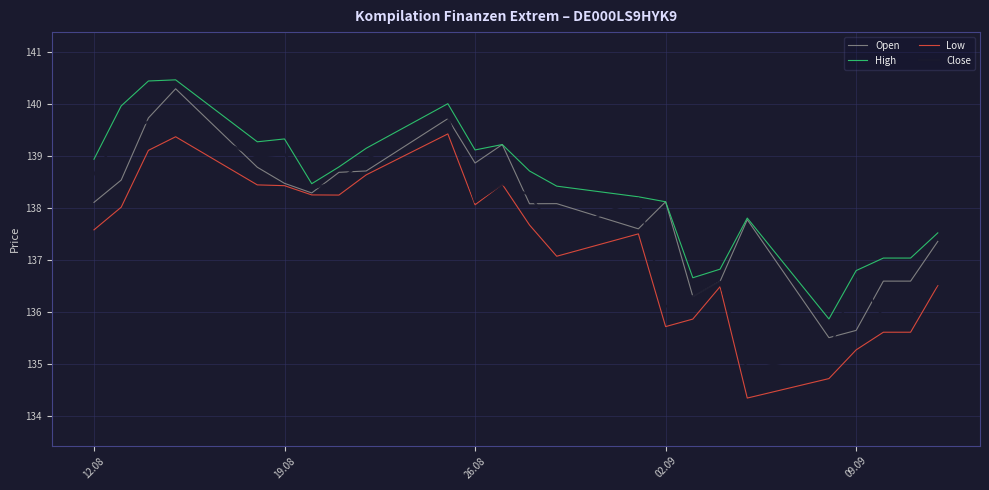

What is the minimum value shown in the chart?

134.3